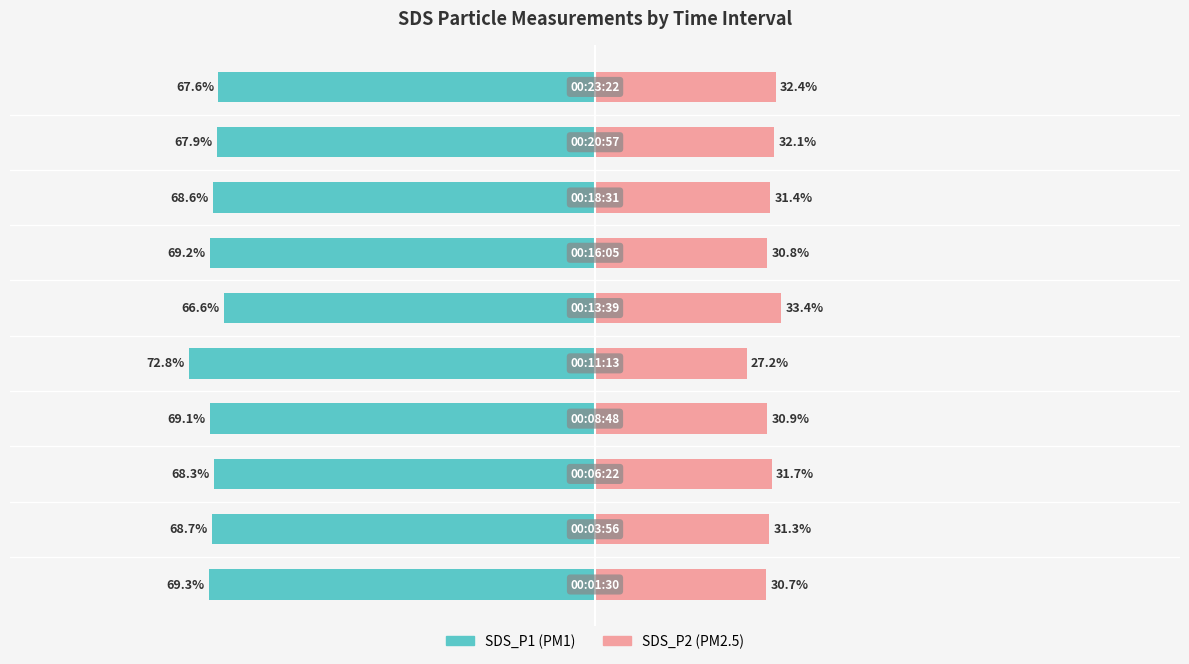

How many groups of bars are there?

10